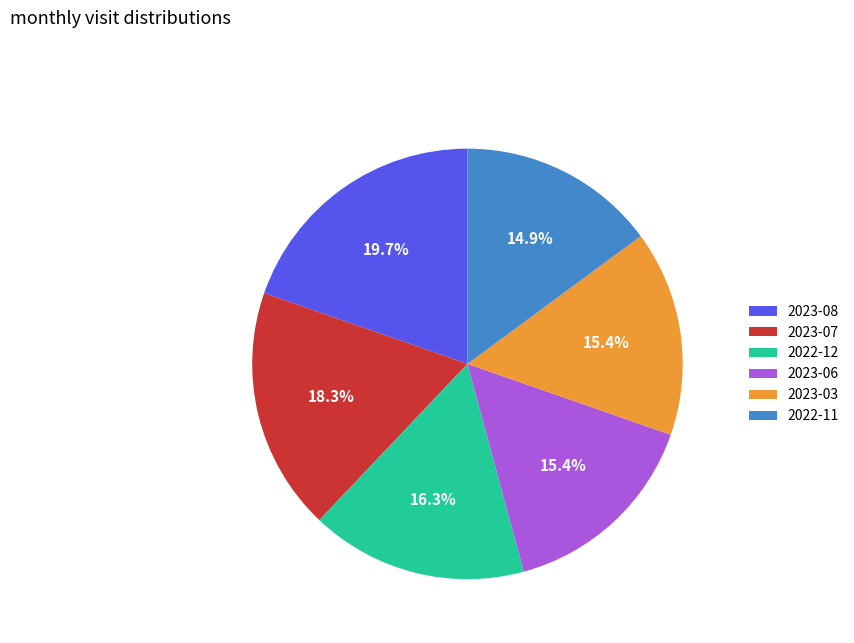

Which slice is the largest?

2023-08